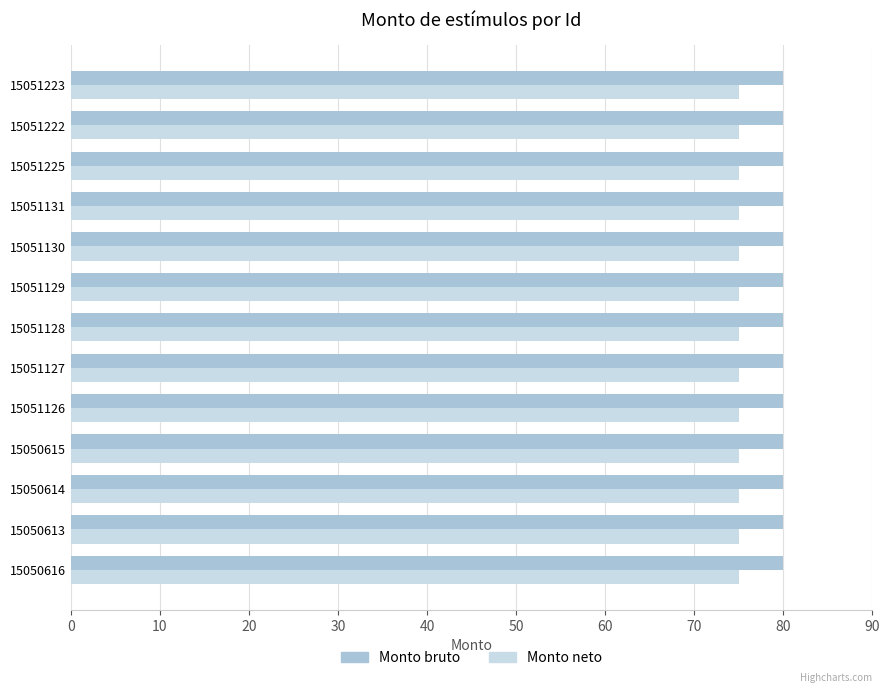

What is the spread (max minus min) of values at 15051127?

5.0